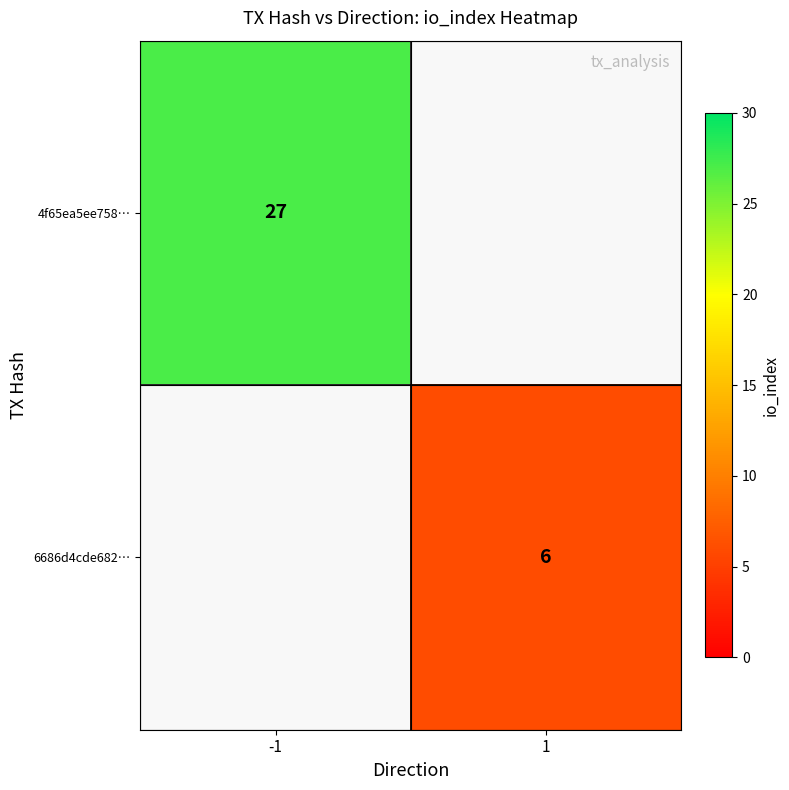

At which category does the chart reach its peak across all series?

-1